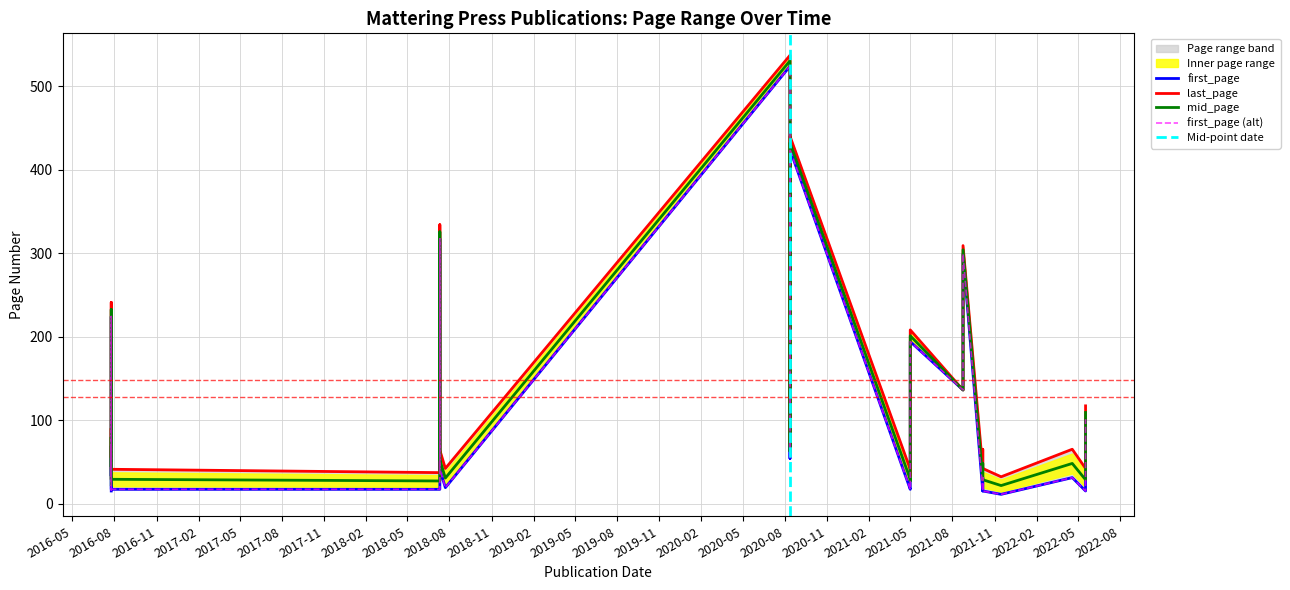

What is the label of the 5th point from the left?

2016-07-25